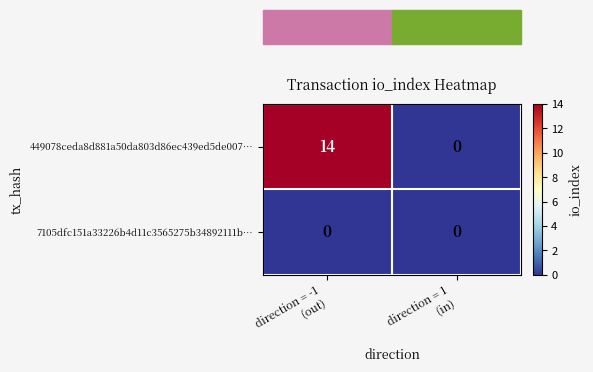

What is the difference between the maximum and minimum values in the 449078ceda8d881a50da803d86ec439ed5de007… series?

14